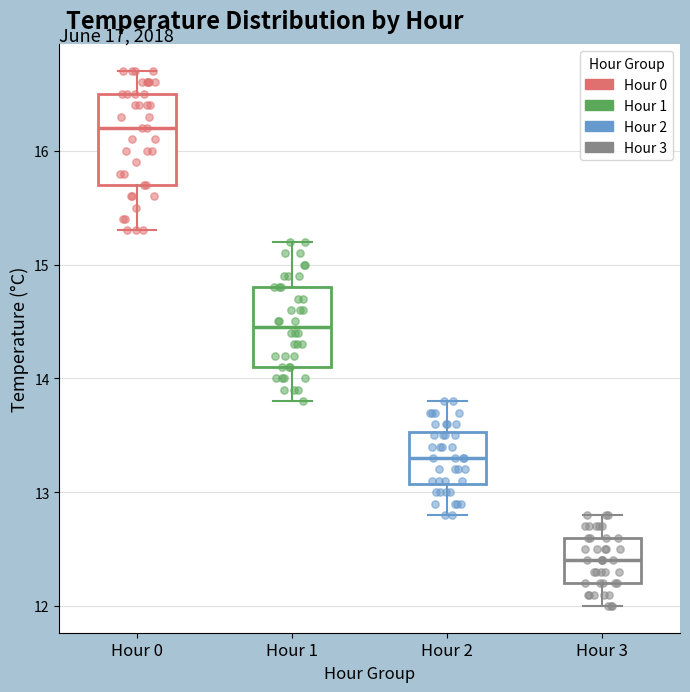

Where does the lower whisker of the box for Hour 3 end on the y-axis? The values are not printed on the chart, so give them approximately, as read against the axis.

12.0